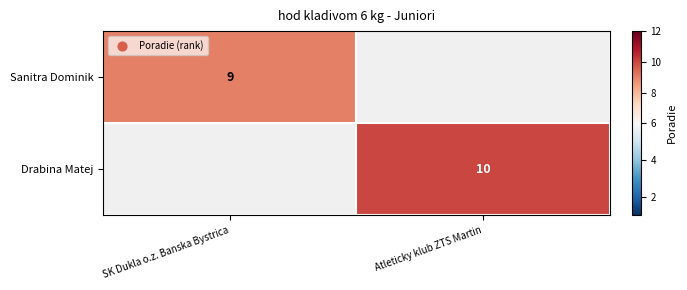

Is it true that Drabina Matej equals 5 at Atleticky klub ZTS Martin?

False